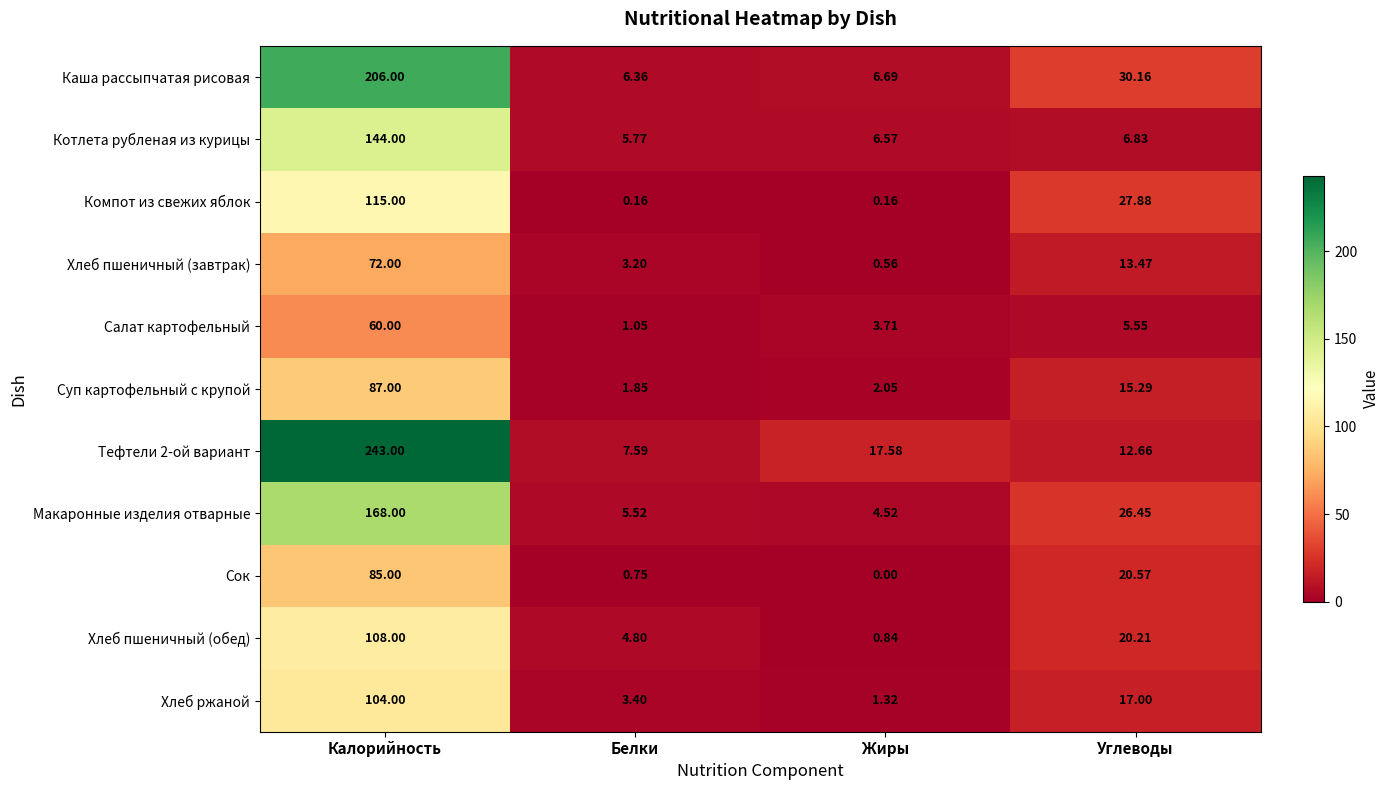

At which label does Суп картофельный с крупой reach its peak?

Калорийность